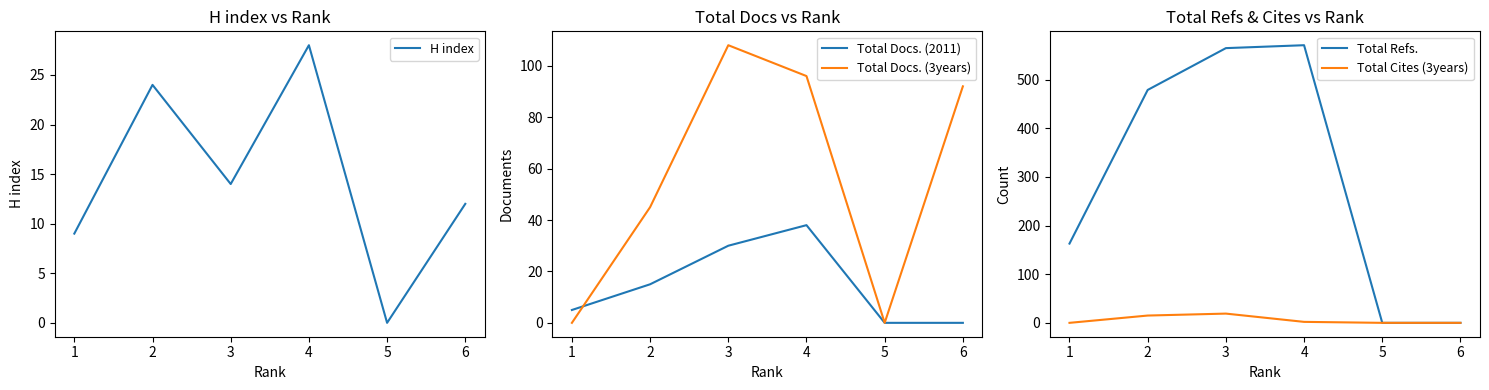

True or false: Total Docs. (3years) has a value of 108 at 3.

True